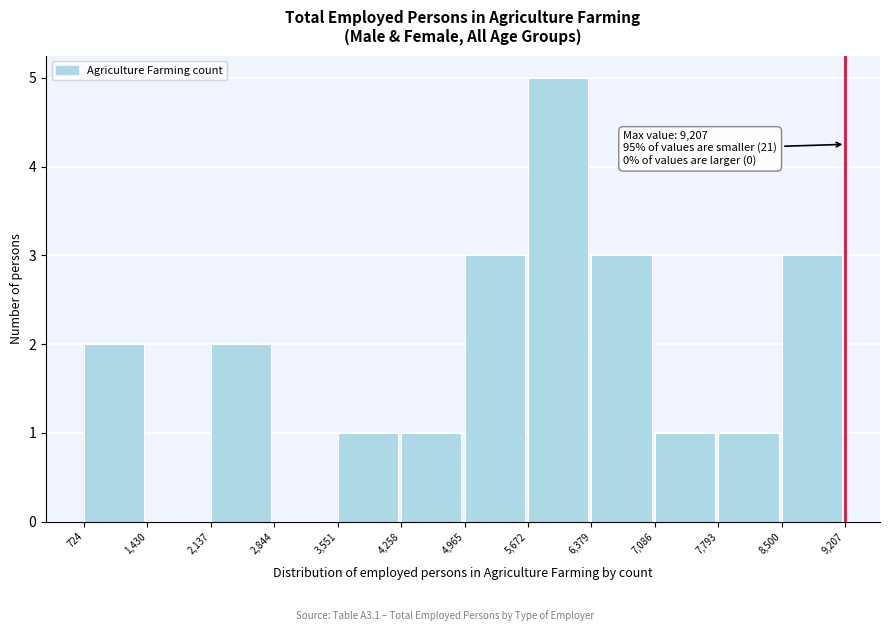

Over which range of the x-axis is the bar tallest?

5,672 to 6,379